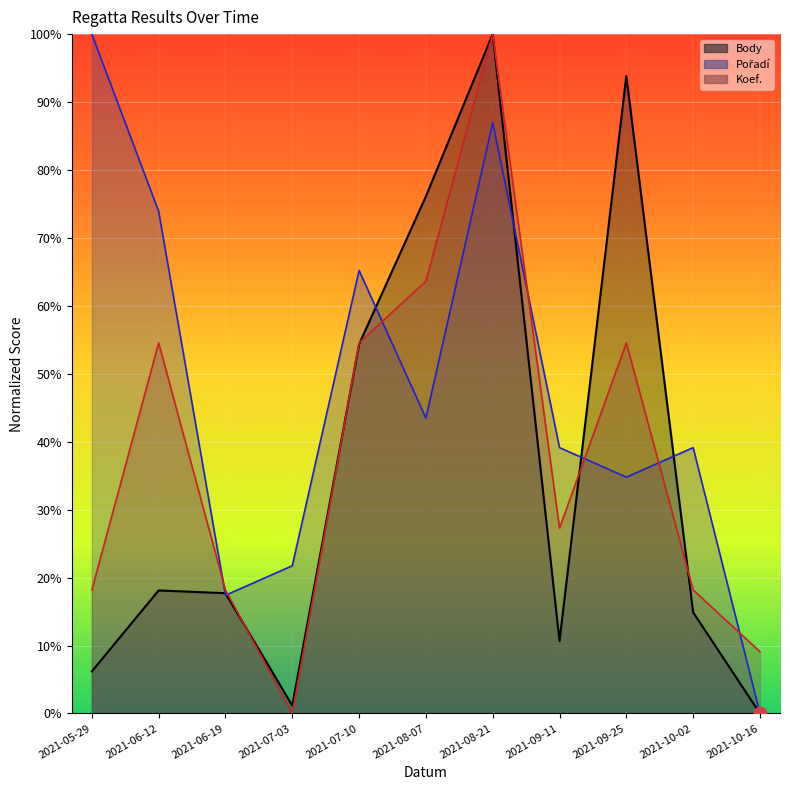

Which series contains the highest Y value?

Body